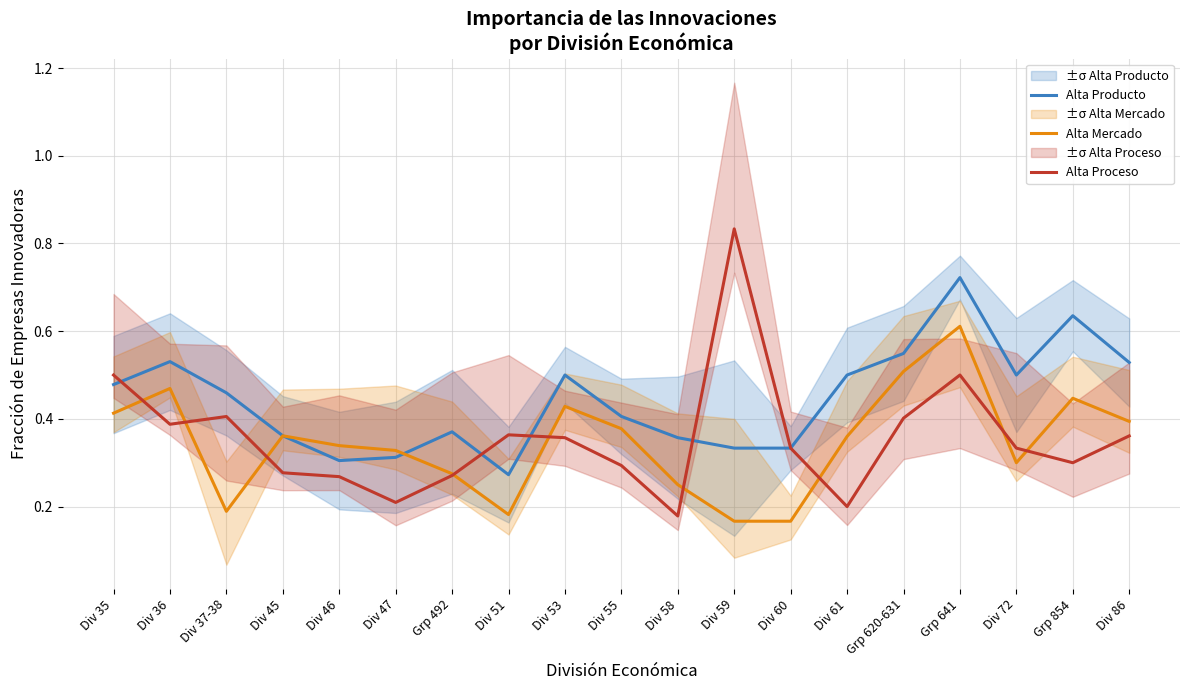

Read the Alta Producto value at Grp 492.

0.4